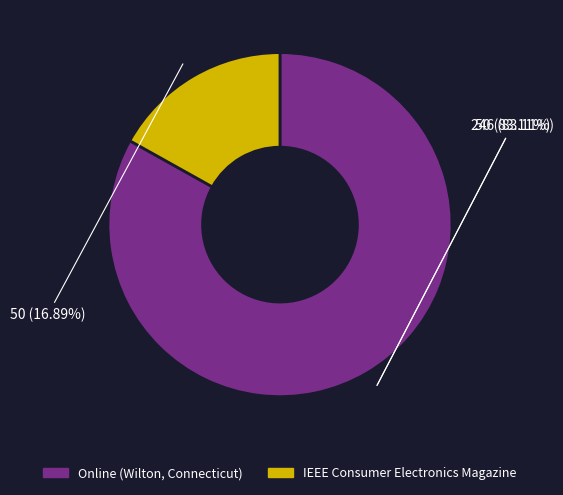

Rank the categories by value from lowest to highest.

IEEE Consumer Electronics Magazine, Online (Wilton, Connecticut)